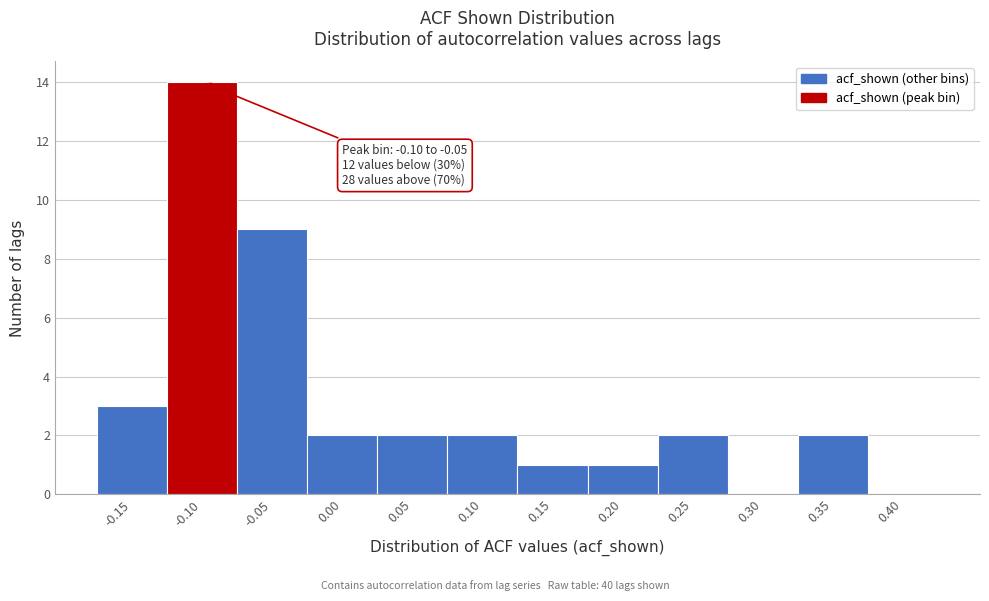

Reading right to left, what are all the values shown in this chart?

0.40=0	0.35=2	0.30=0	0.25=2	0.20=1	0.15=1	0.10=2	0.05=2	0.00=2	-0.05=9	-0.10=14	-0.15=3